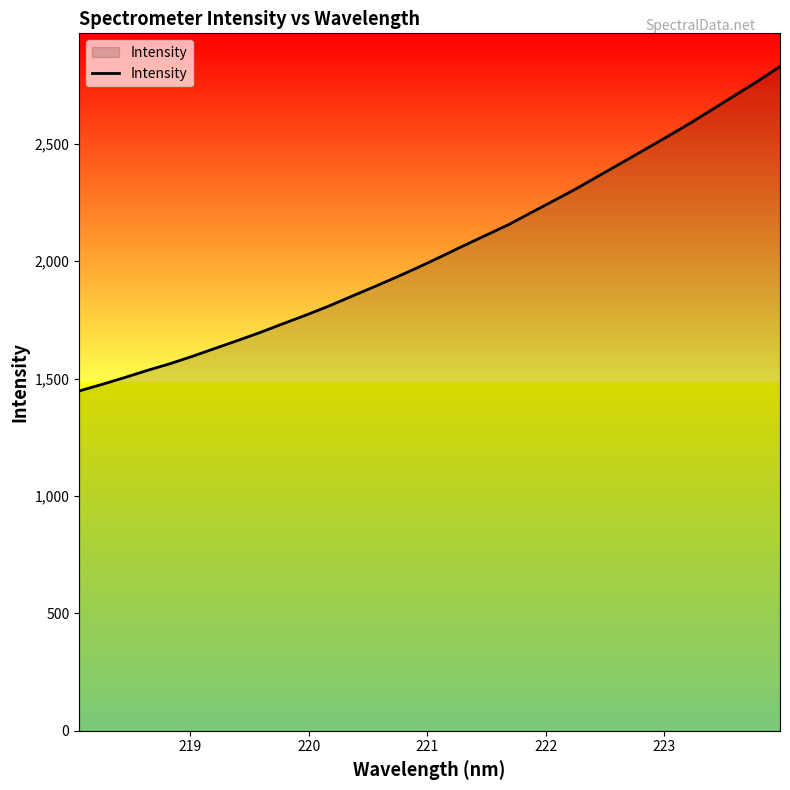

What is the maximum value shown in the chart?

2829.3